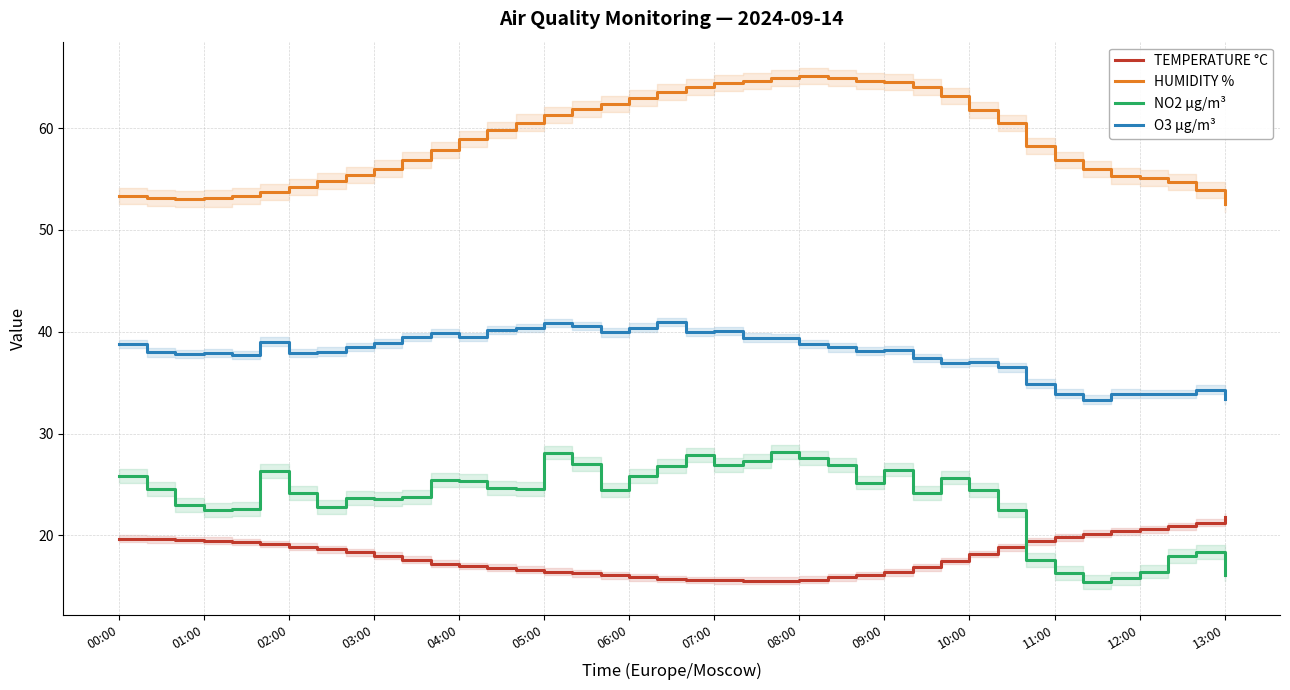

True or false: O3 µg/m³ and HUMIDITY % intersect in this chart.

False